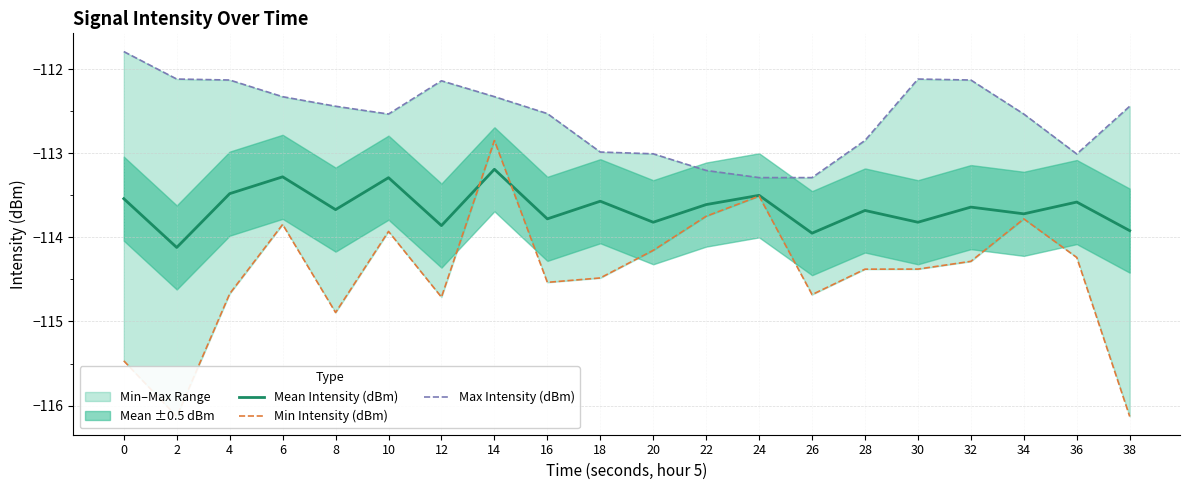

Does the chart have visible grid lines?

Yes